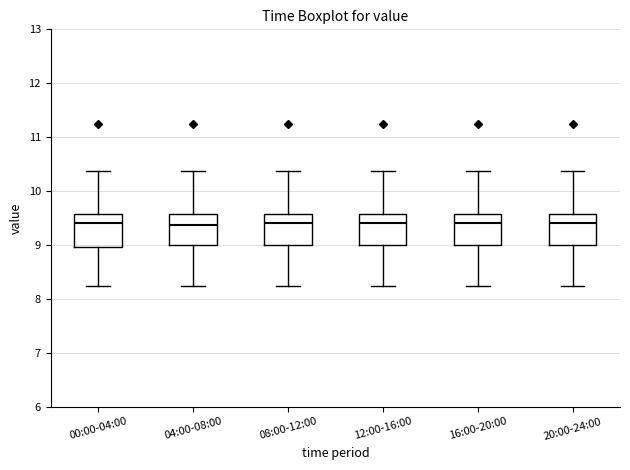

Where is the upper edge of the box for 04:00-08:00 on the y-axis? The values are not printed on the chart, so give them approximately, as read against the axis.

9.6